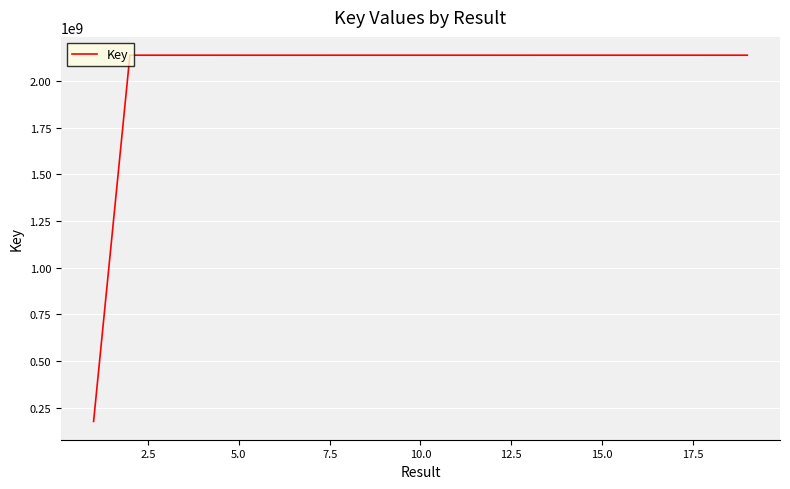

What is the greatest value displayed?

2137720073